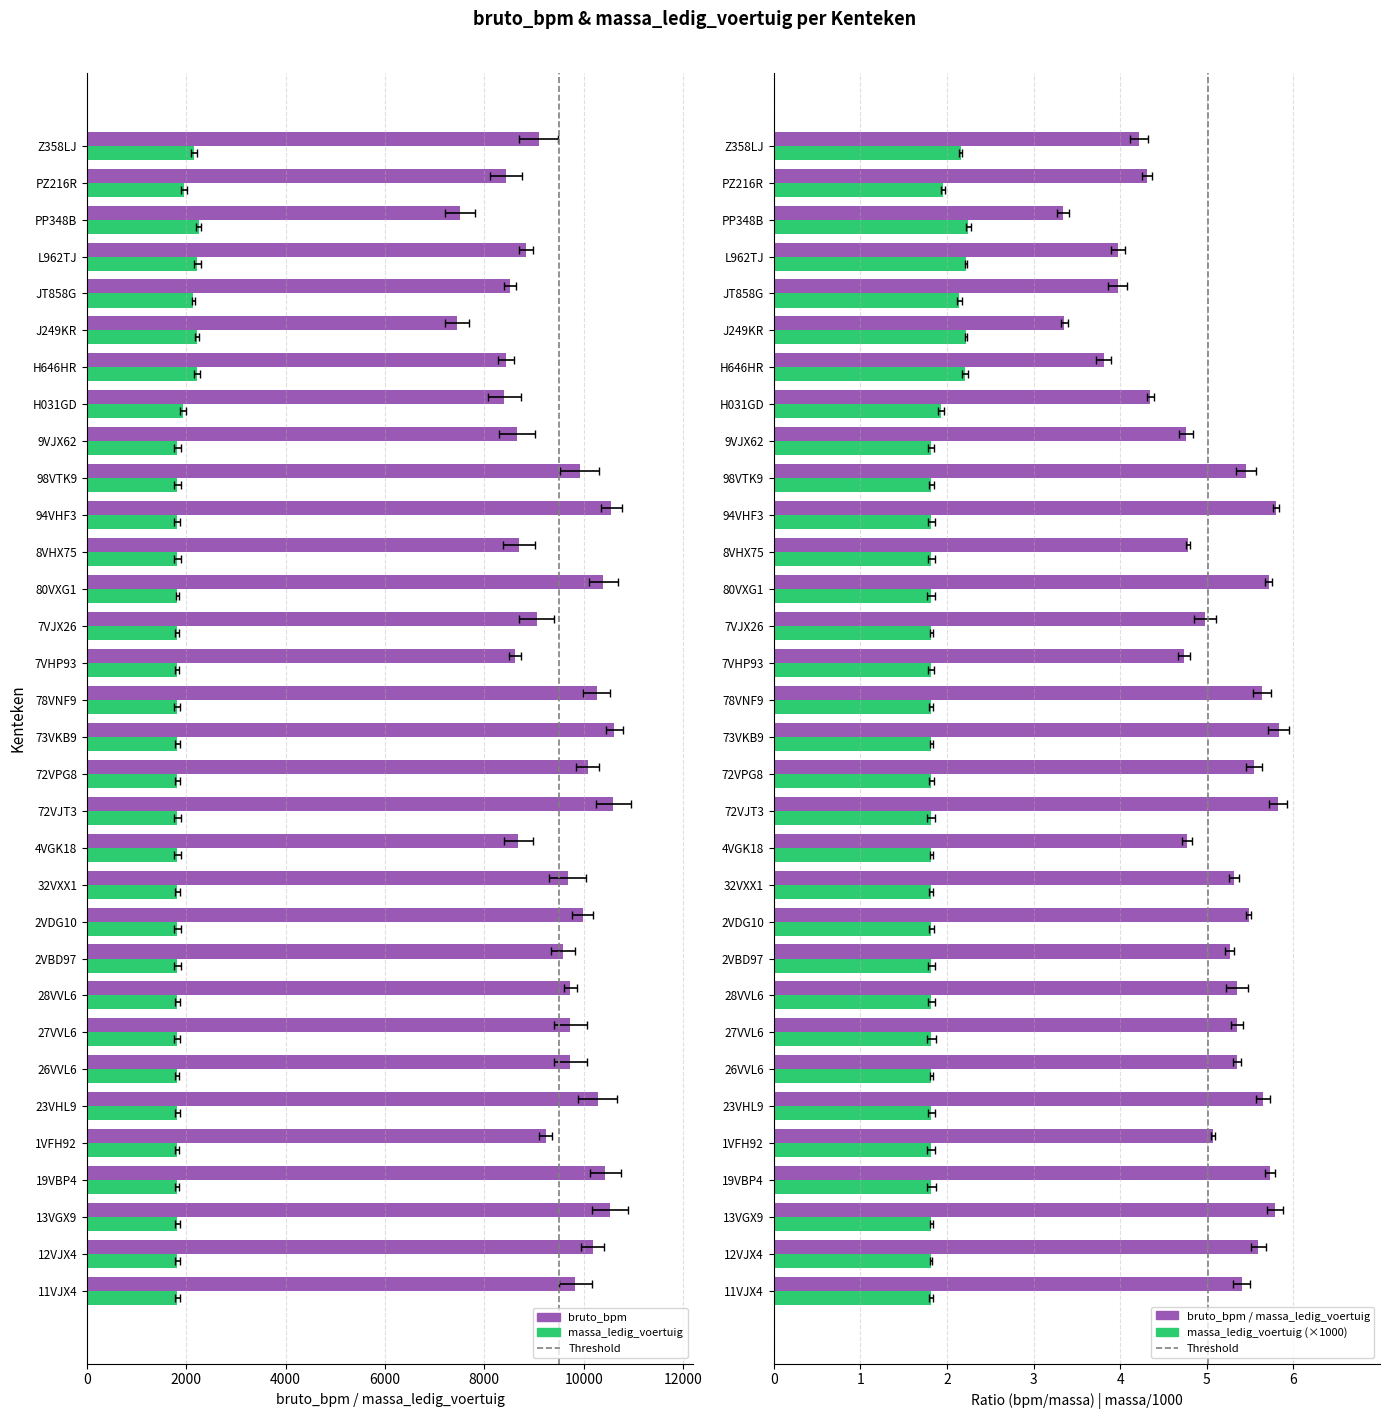

How many values in the bruto_bpm series exceed 9735?

13